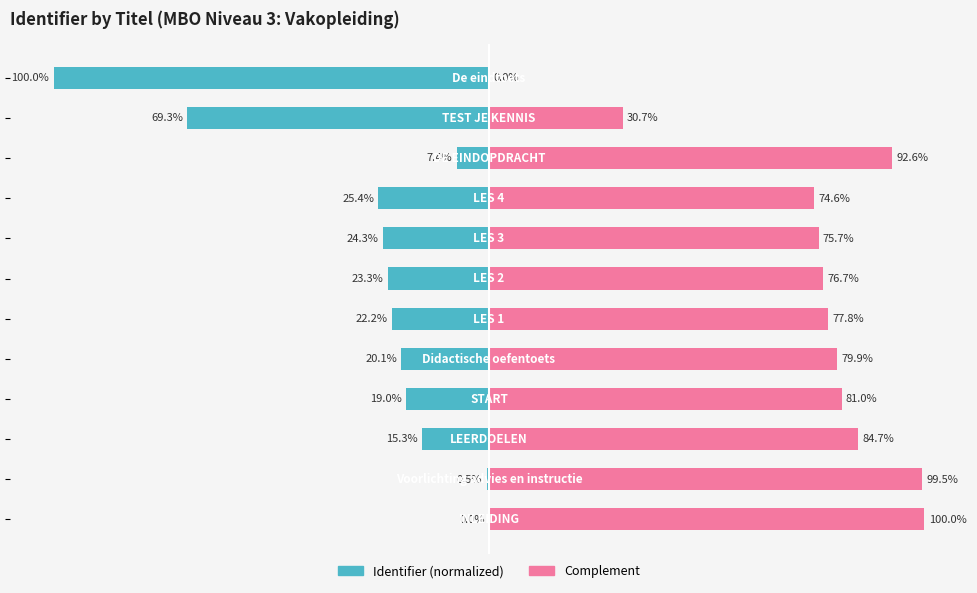

Which series has the largest total across all categories?

Complement